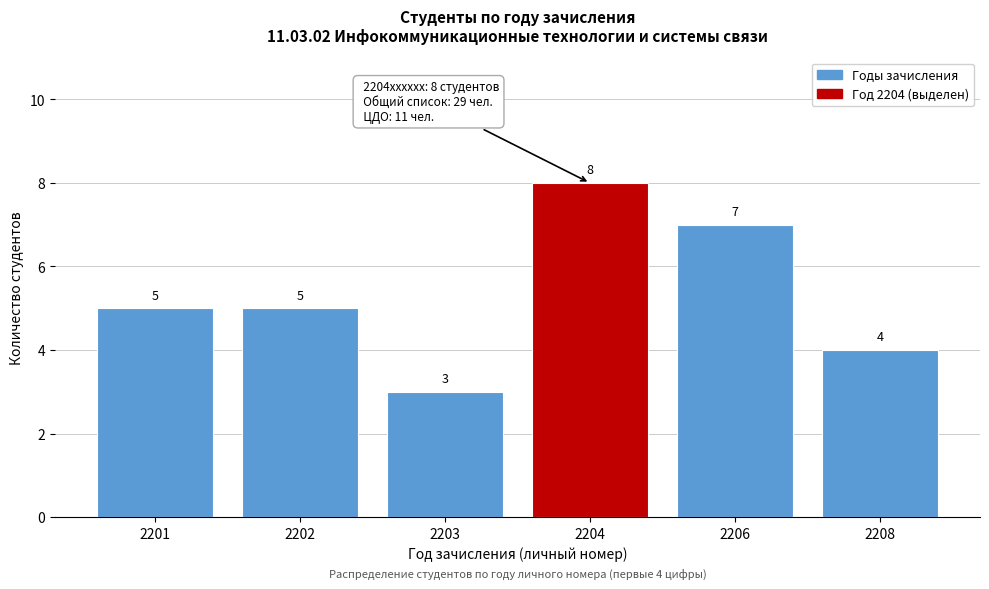

Reading right to left, list all the values displayed in this chart.

2208=4	2206=7	2204=8	2203=3	2202=5	2201=5